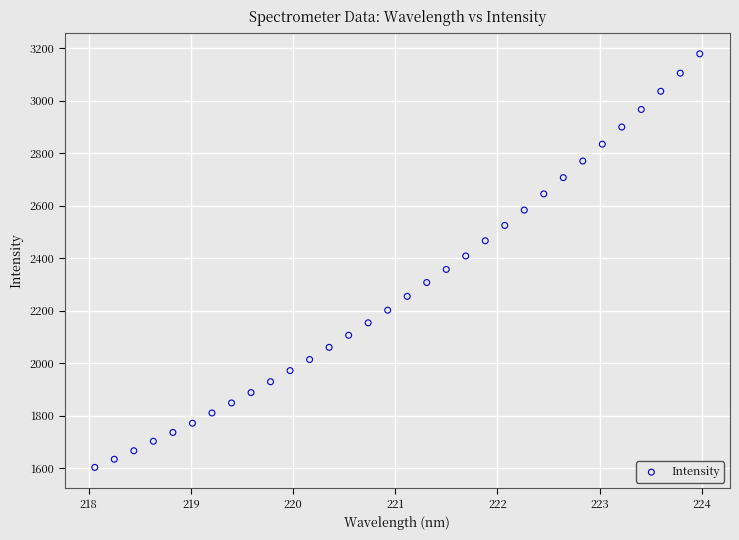

What is the range of X values (max minus min)?

5.9